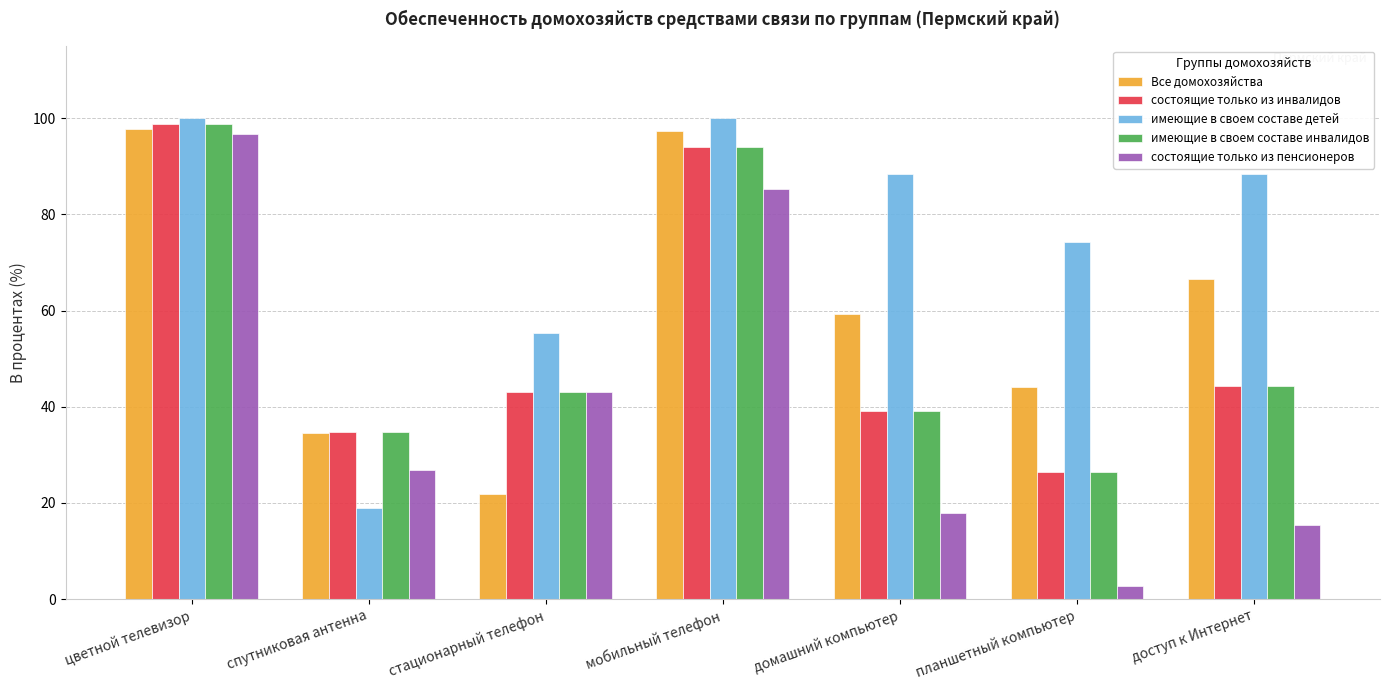

What are all the series names shown in the legend?

Все домохозяйства, состоящие только из инвалидов, имеющие в своем составе детей, имеющие в своем составе инвалидов, состоящие только из пенсионеров